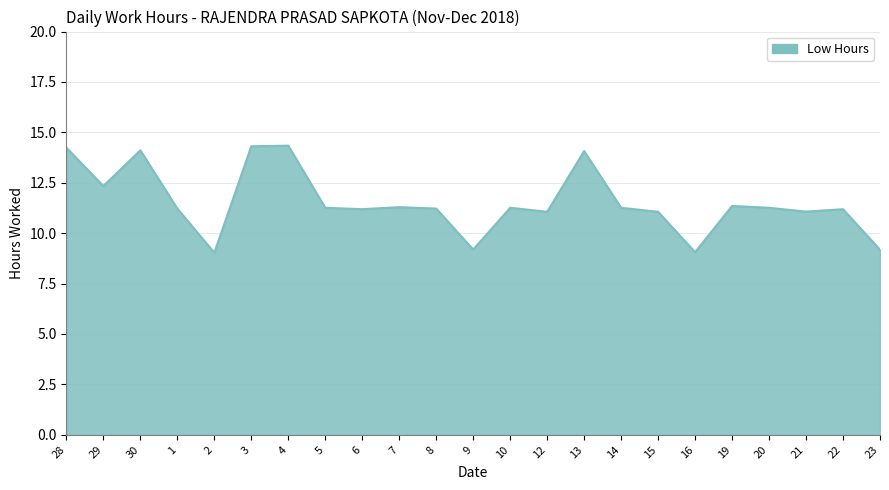

What is the maximum value shown in the chart?

14.3